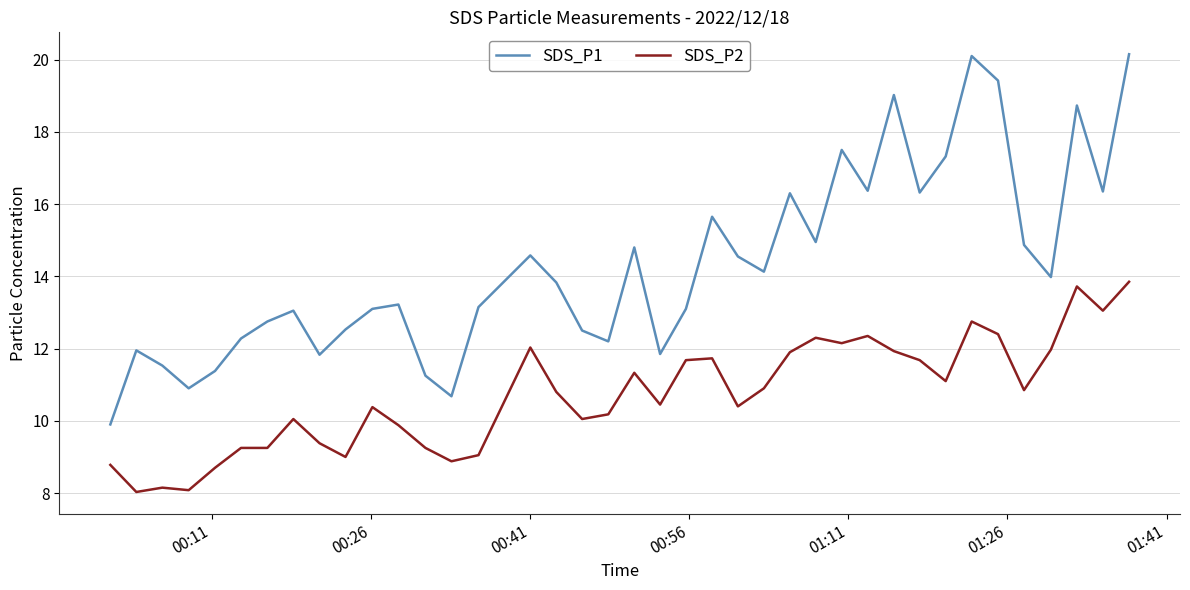

True or false: SDS_P2 and SDS_P1 intersect in this chart.

False